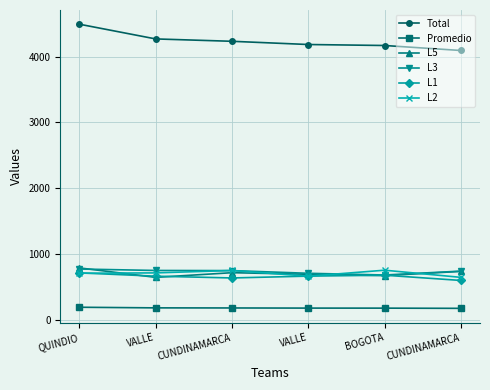

At how many categories does at least one series exceed 3522?

6